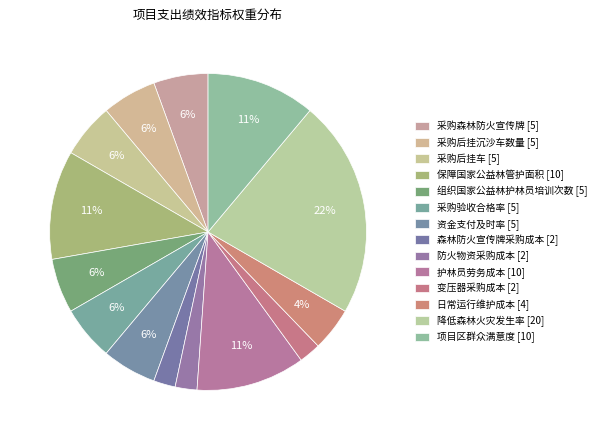

To the nearest percent, what is the difference between the largest and smallest slice percentages?

20%